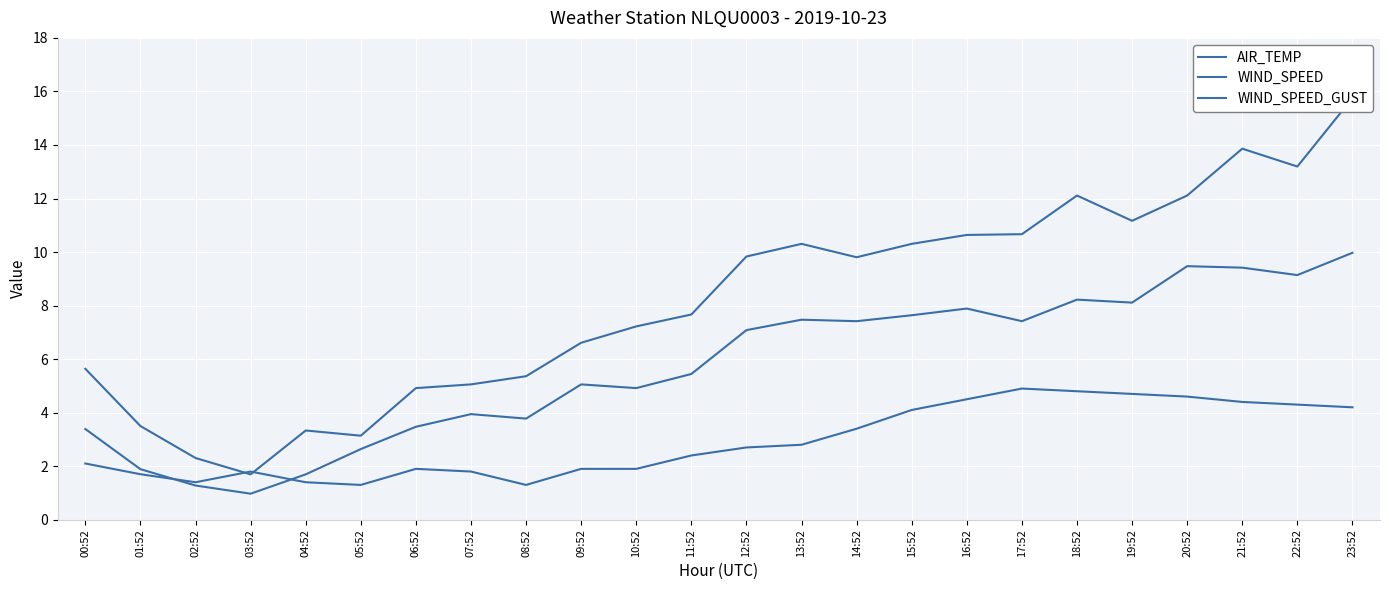

What is the minimum value shown in the chart?

1.0